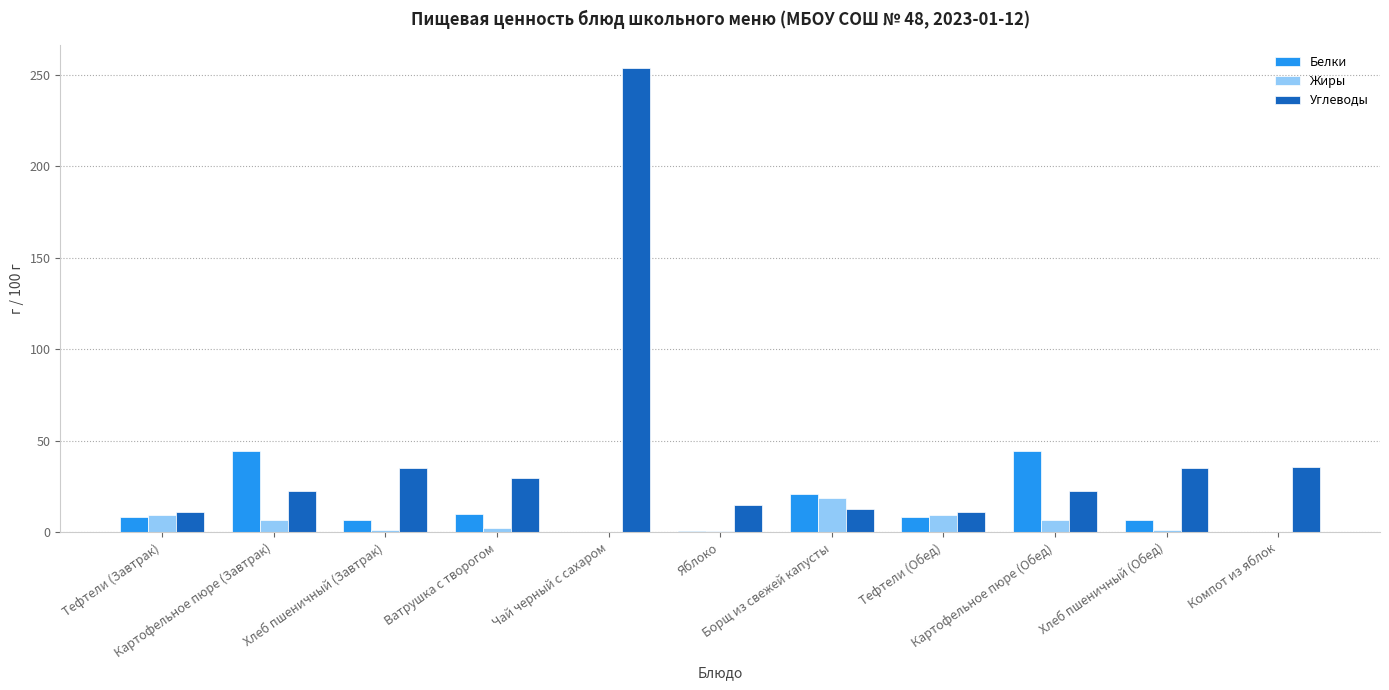

What is the maximum value shown in the chart?

253.7